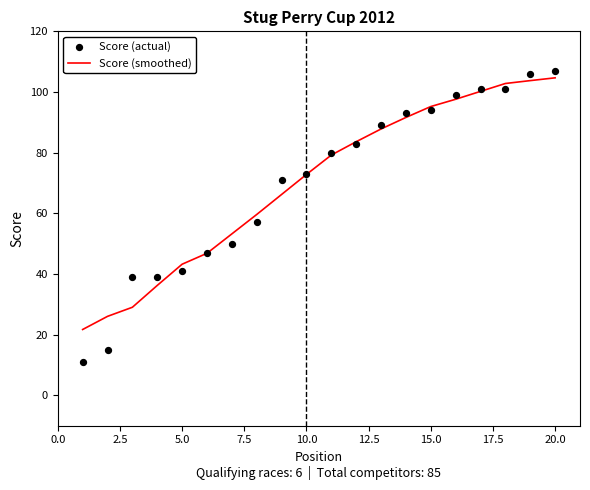

Which series reaches the minimum Y coordinate?

Score (actual)